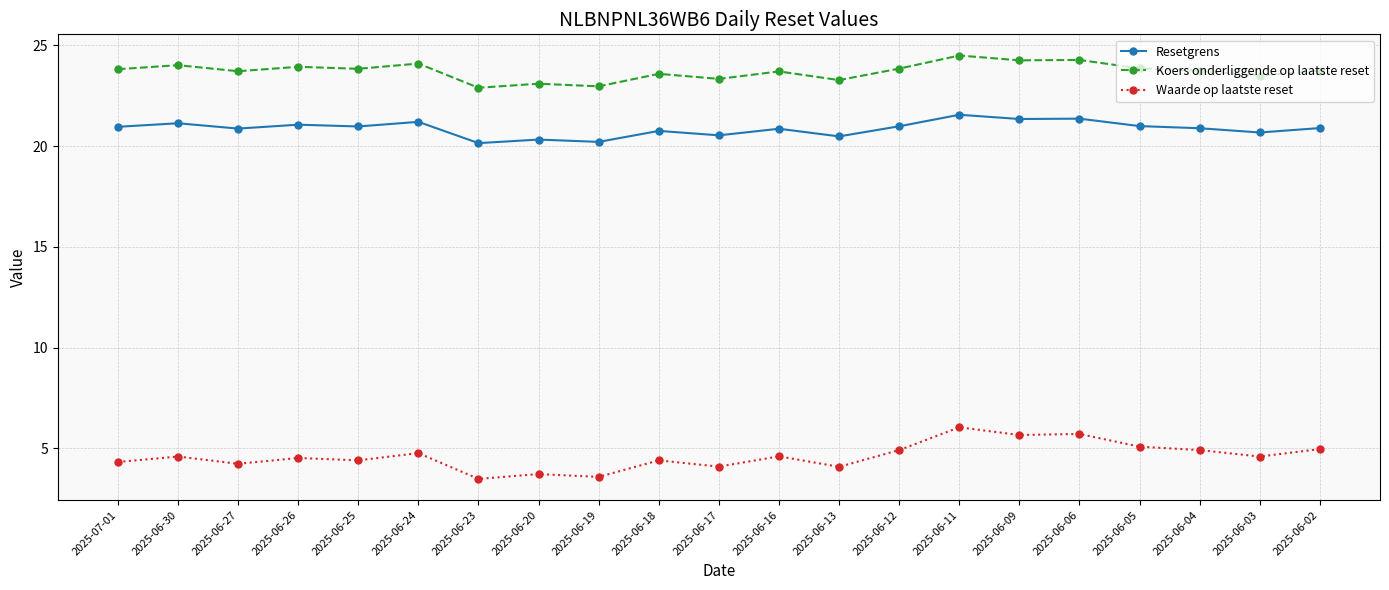

Rank the series at 2025-06-17 from highest to lowest value.

Koers onderliggende op laatste reset, Resetgrens, Waarde op laatste reset